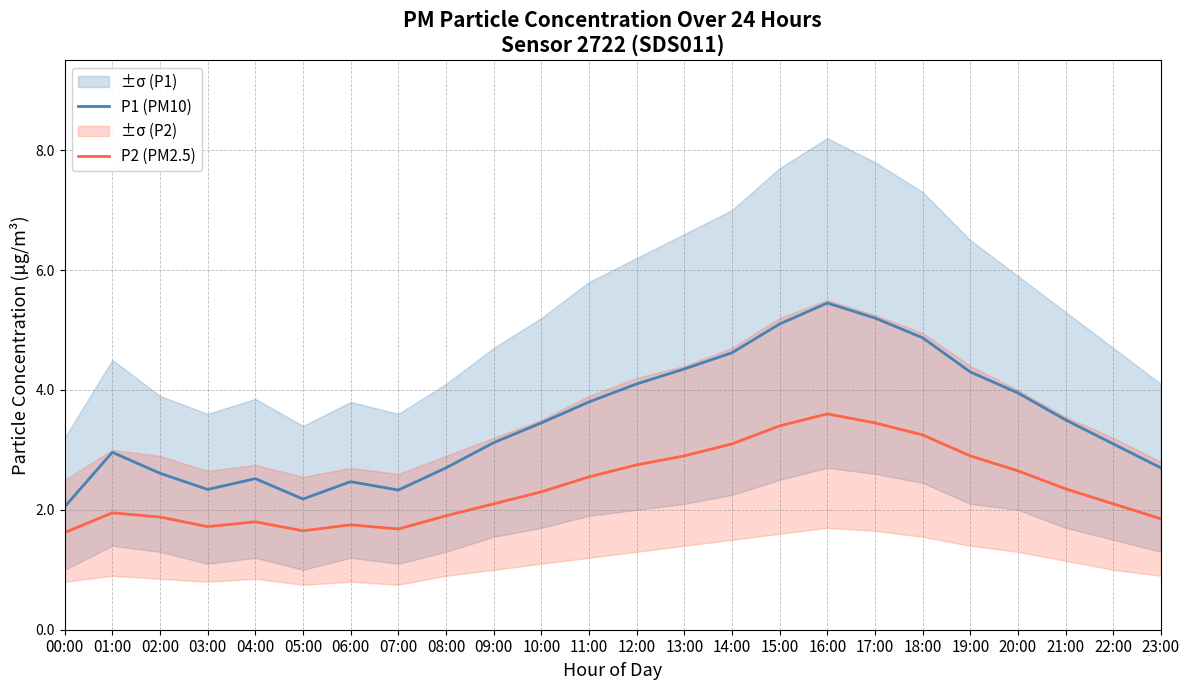

At which label is P2 (PM2.5) closest to 2?

01:00